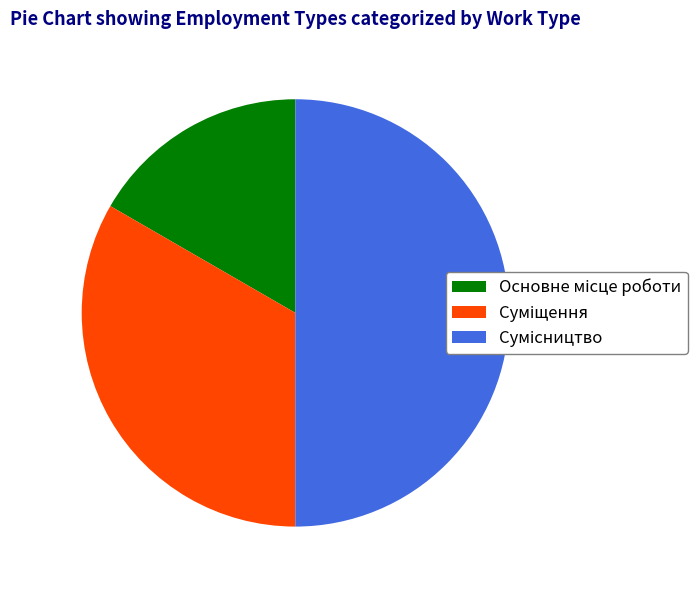

What percentage is the Сумісництво slice, to the nearest percent?

50%